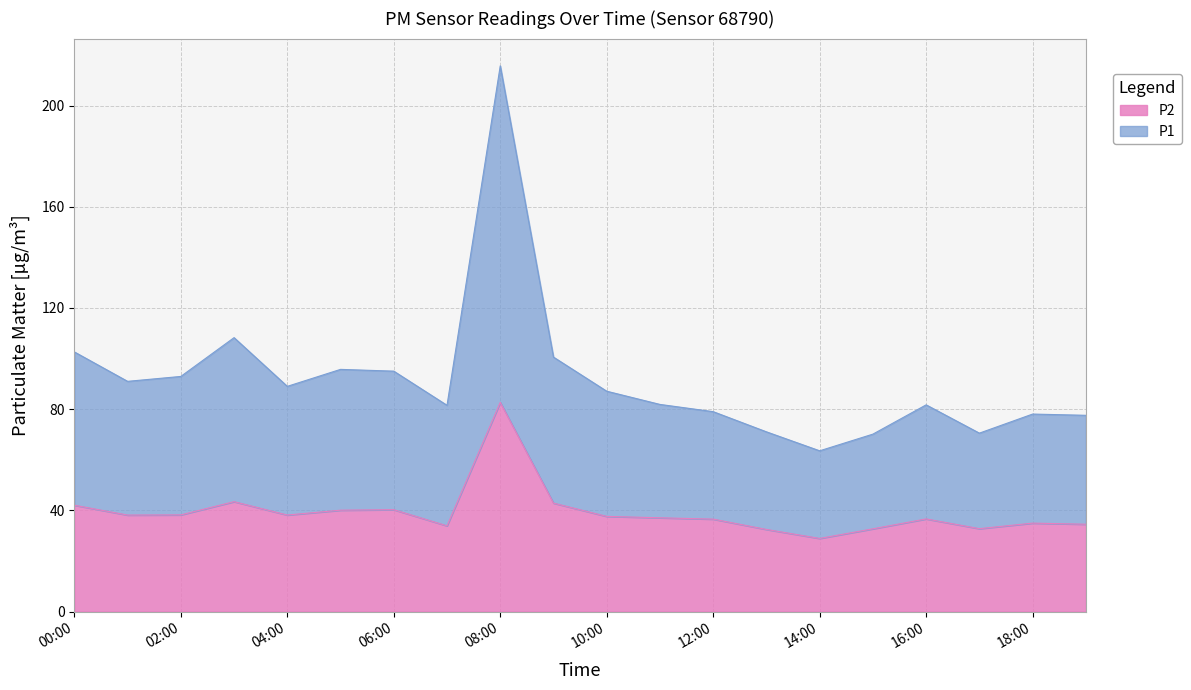

What is the maximum value shown in the chart?

215.7